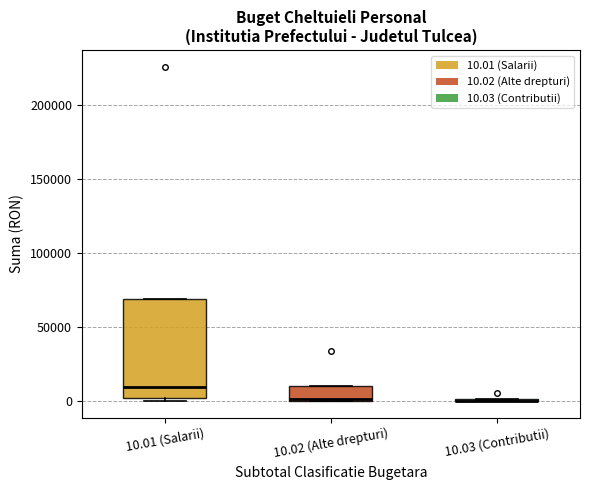

Reading left to right, transcribe this box plot: for each box, give where its median line is, the range the box spans, and where its two whiskers end, as read against the y-axis. The values are not printed on the chart, so give them approximately, as read against the axis.

10.01 (Salarii): median 10000, box 0 to 70000, whiskers 0 (just below the box's lower edge) to 70000
10.02 (Alte drepturi): median 0, box 0 to 10000, whiskers 0 to 10000
10.03 (Contributii): box collapsed to a line at 0, whiskers 0 to 0